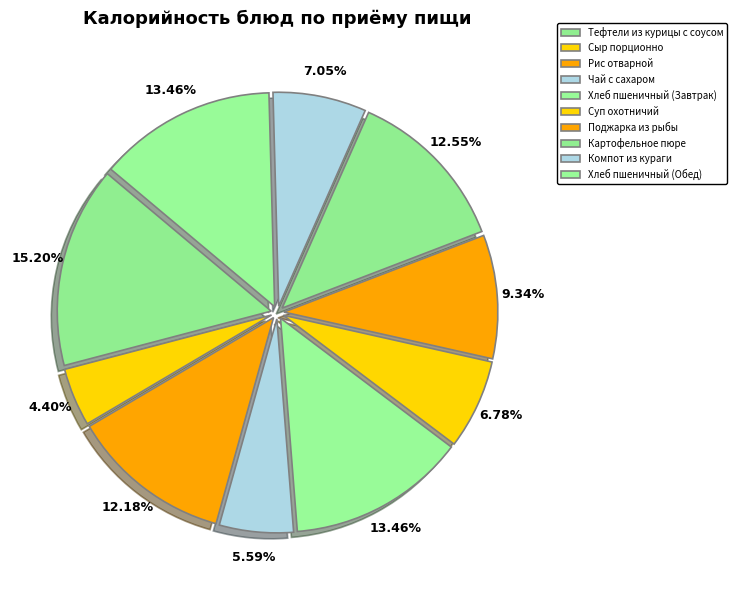

Count the number of slices in the pie.

10